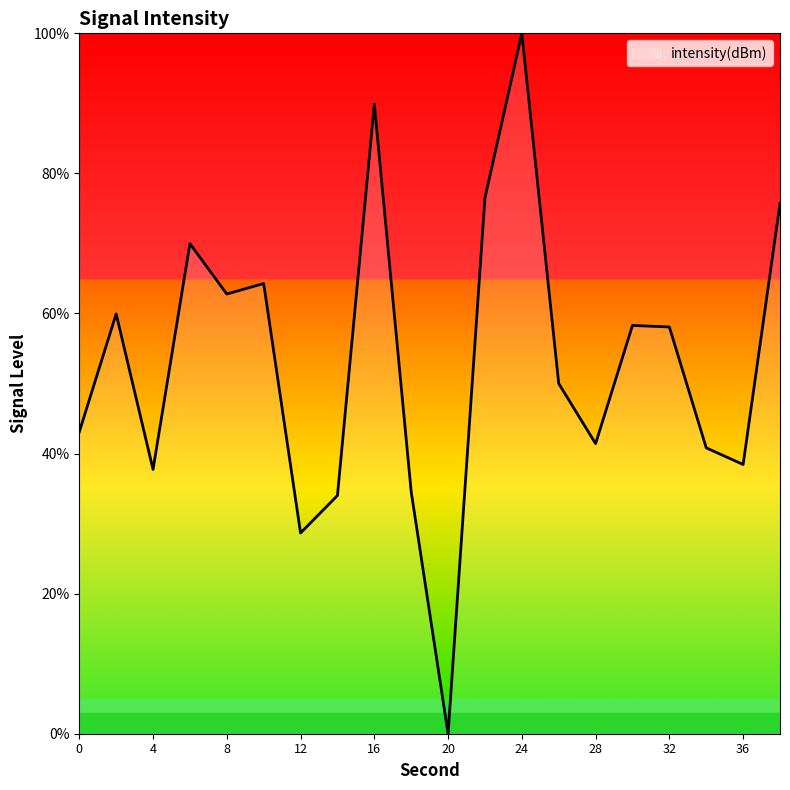

What is the maximum value shown in the chart?

100.0